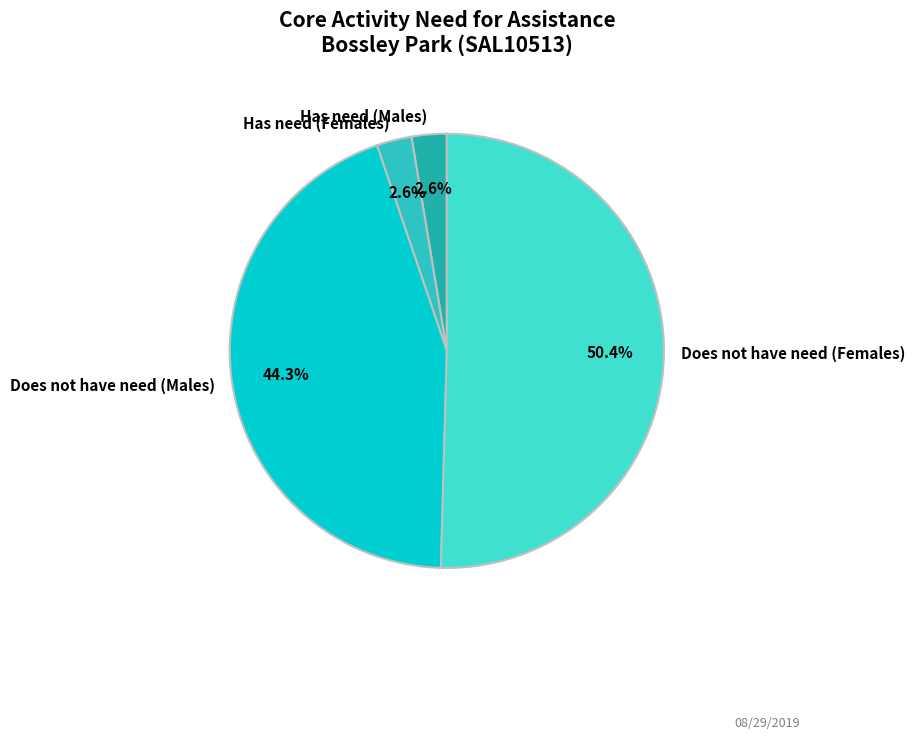

Do Does not have need (Males) and Does not have need (Females) together represent more than half of the pie?

Yes